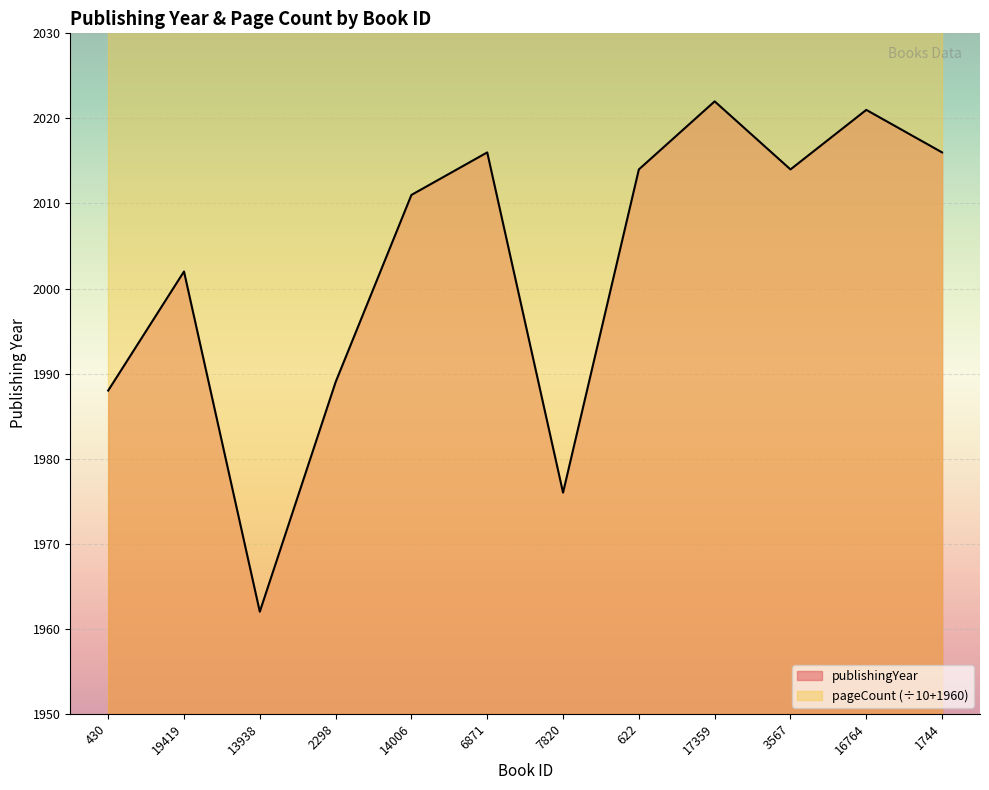

Where does the data first go above 2014?

6871